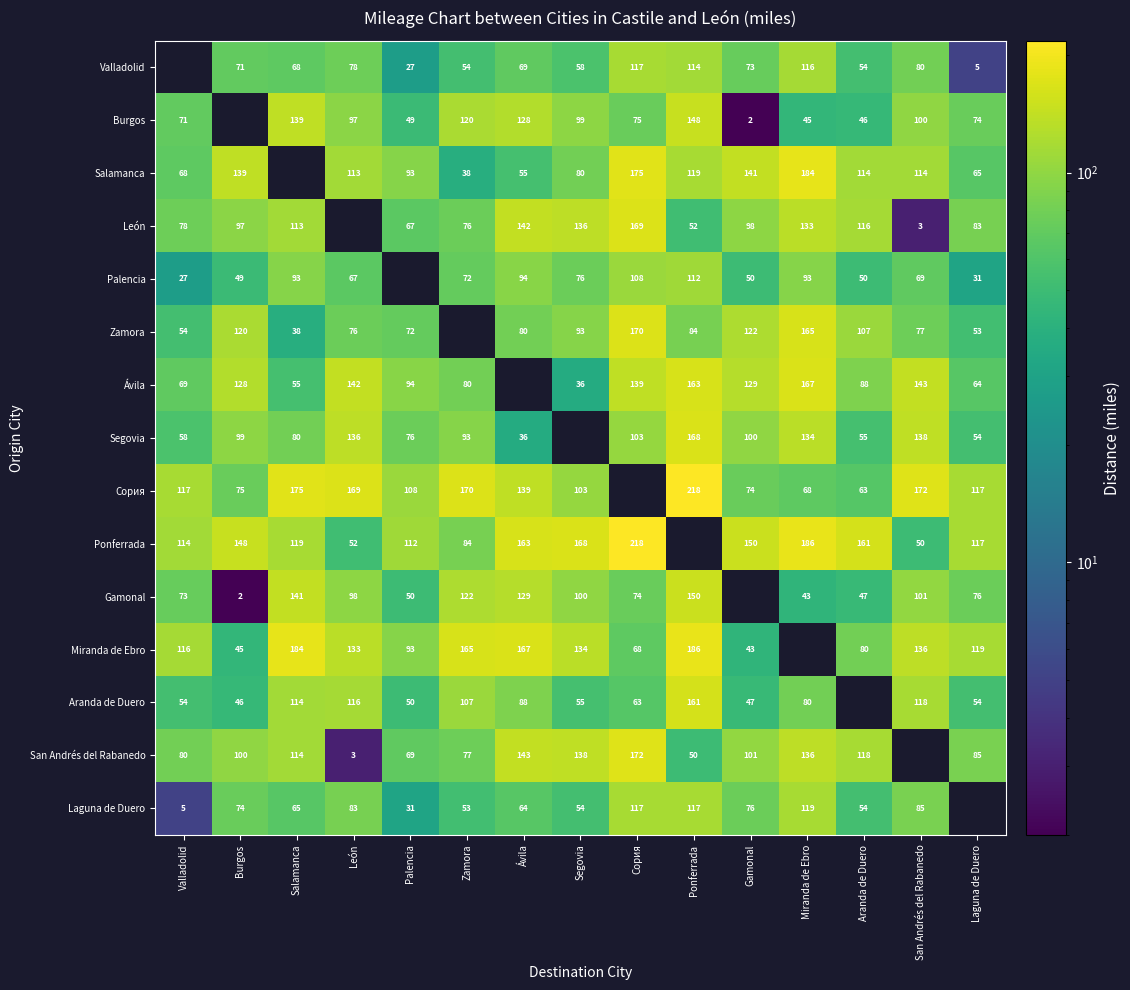

What is the difference between the Gamonal values at Zamora and Ávila?

7